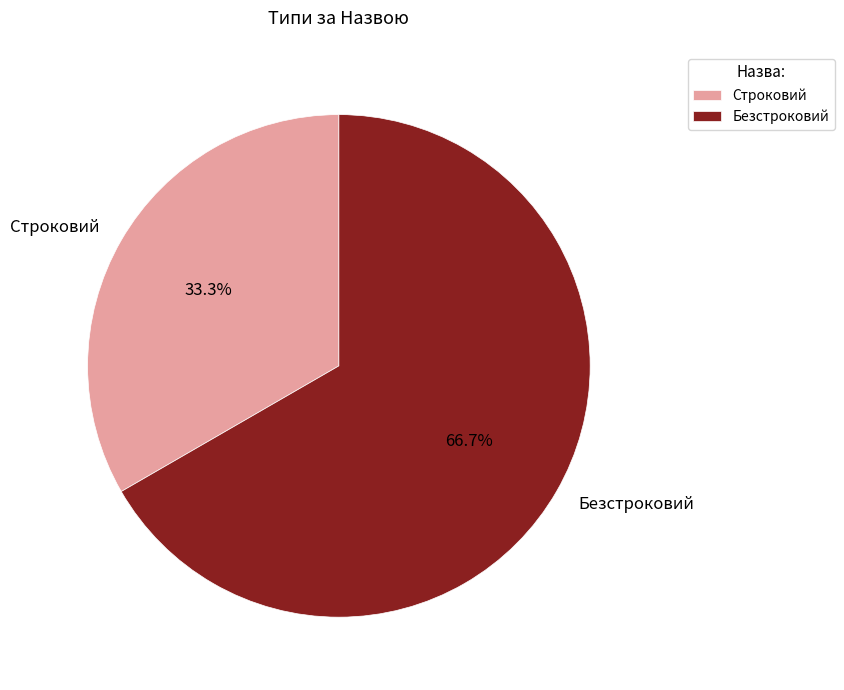

How many segments does this pie chart have?

2